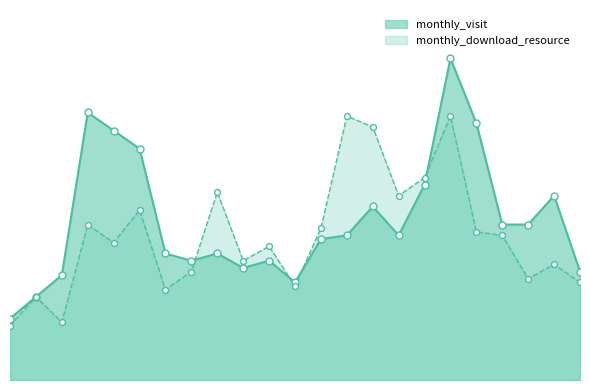

Which series has the largest Y range (max minus min)?

monthly_visit